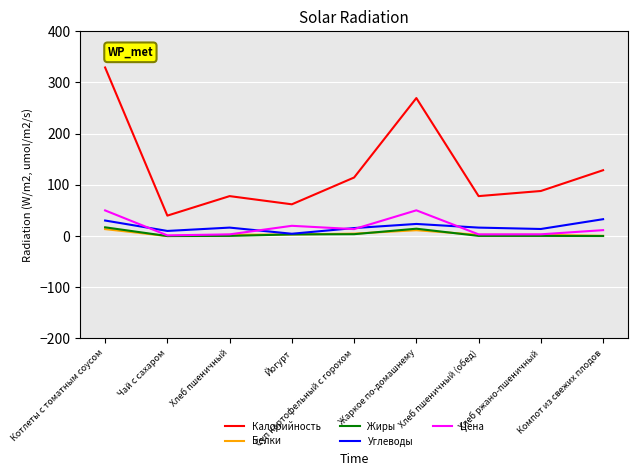

Which series has the largest total across all categories?

Калорийность